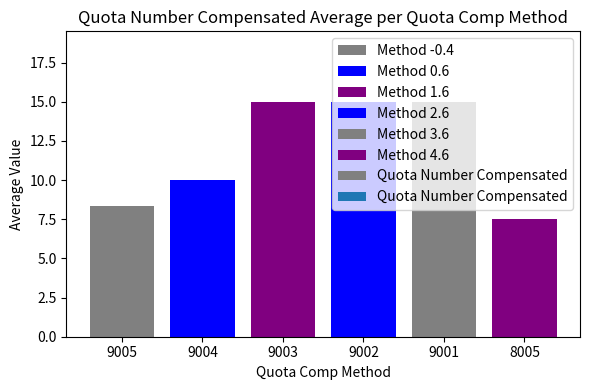

How many categories are shown in the chart?

6